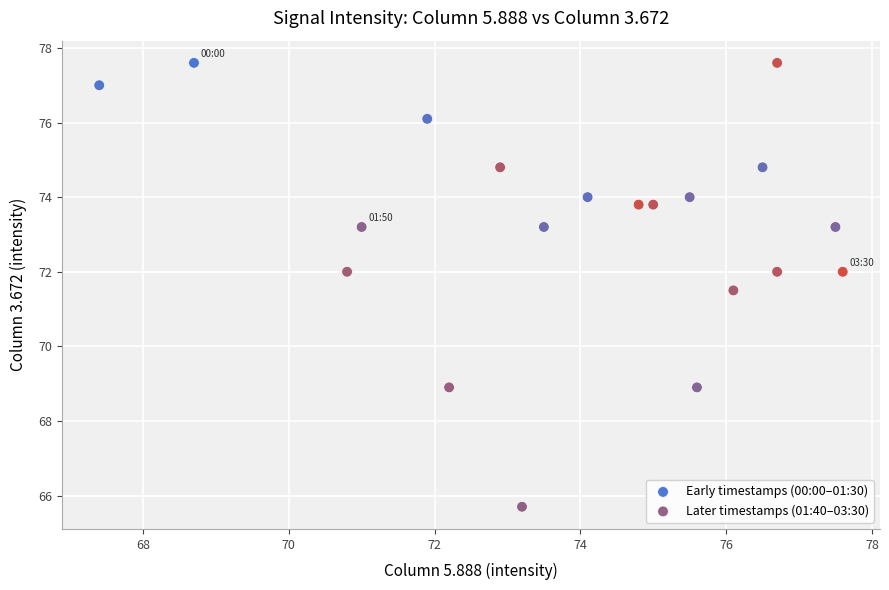

Which series reaches the minimum Y coordinate?

Later timestamps (01:40–03:30)